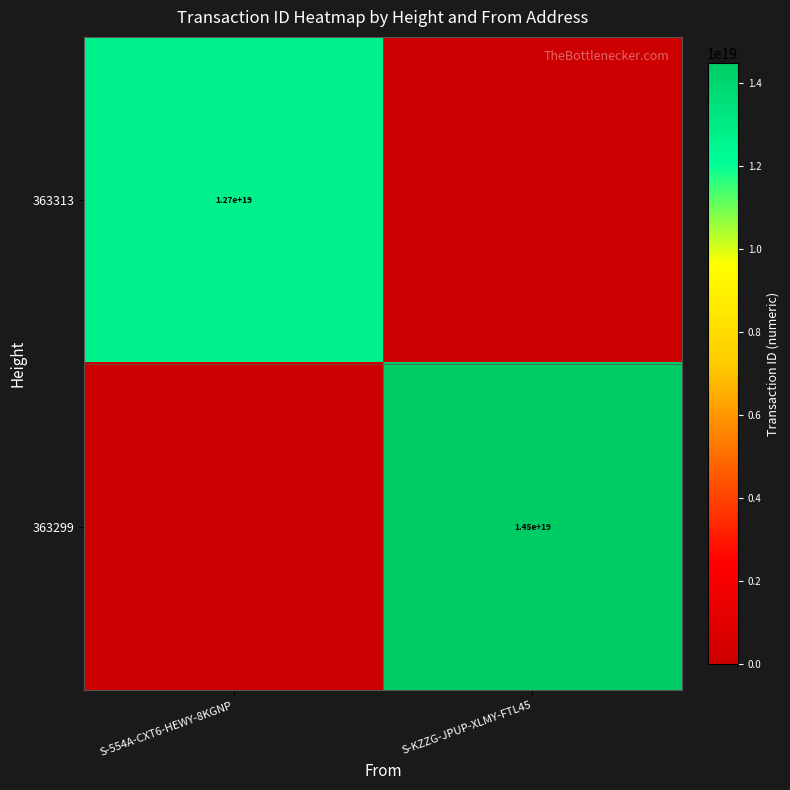

At which category does the chart reach its minimum across all series?

S-KZZG-JPUP-XLMY-FTL45